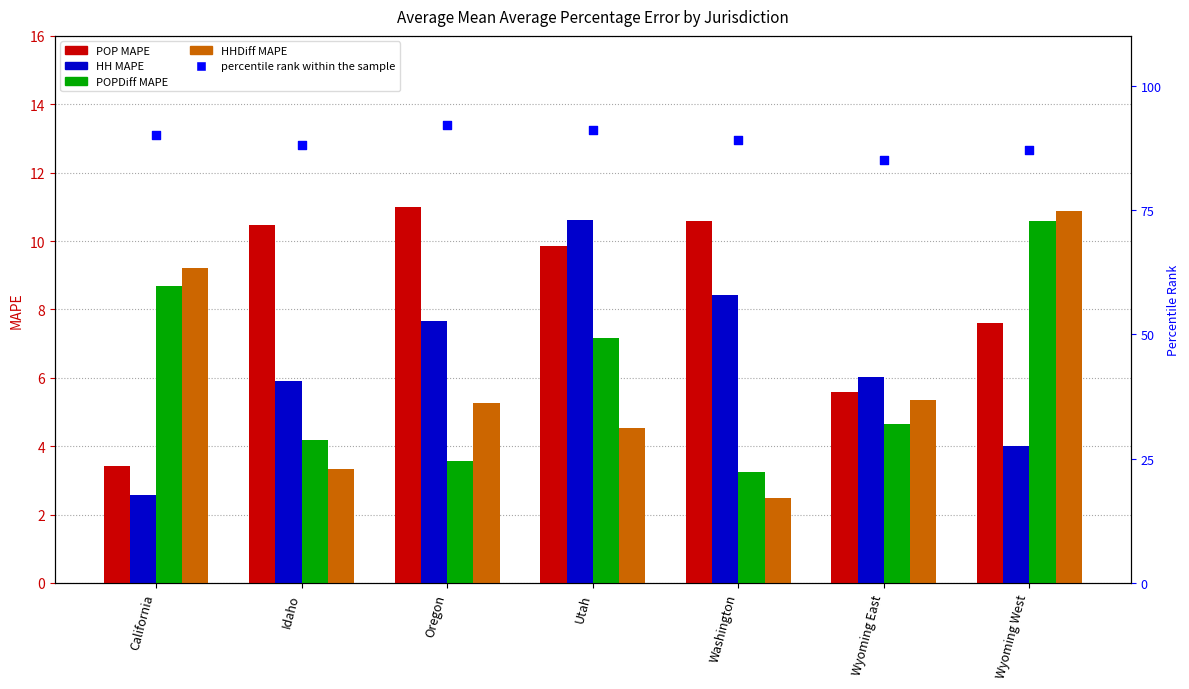

At how many categories does at least one series exceed 13?

7